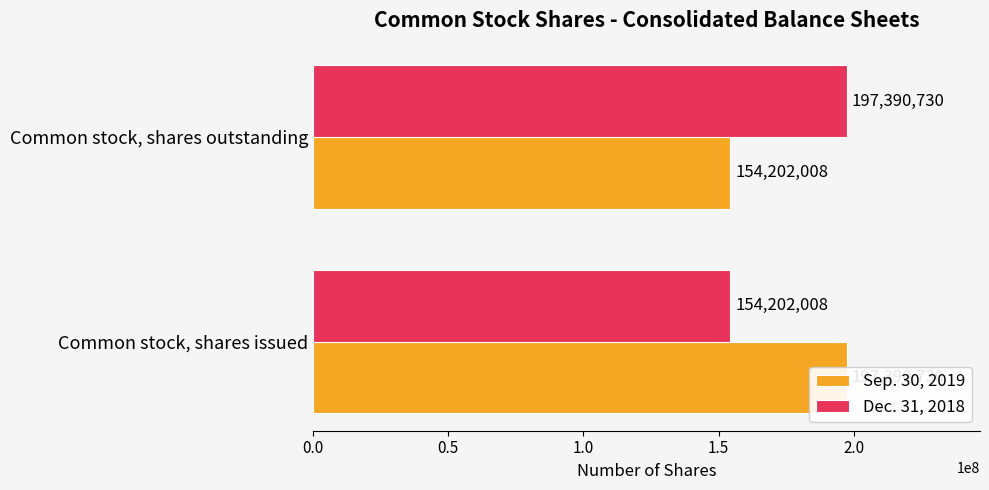

What is the minimum value shown in the chart?

154202008